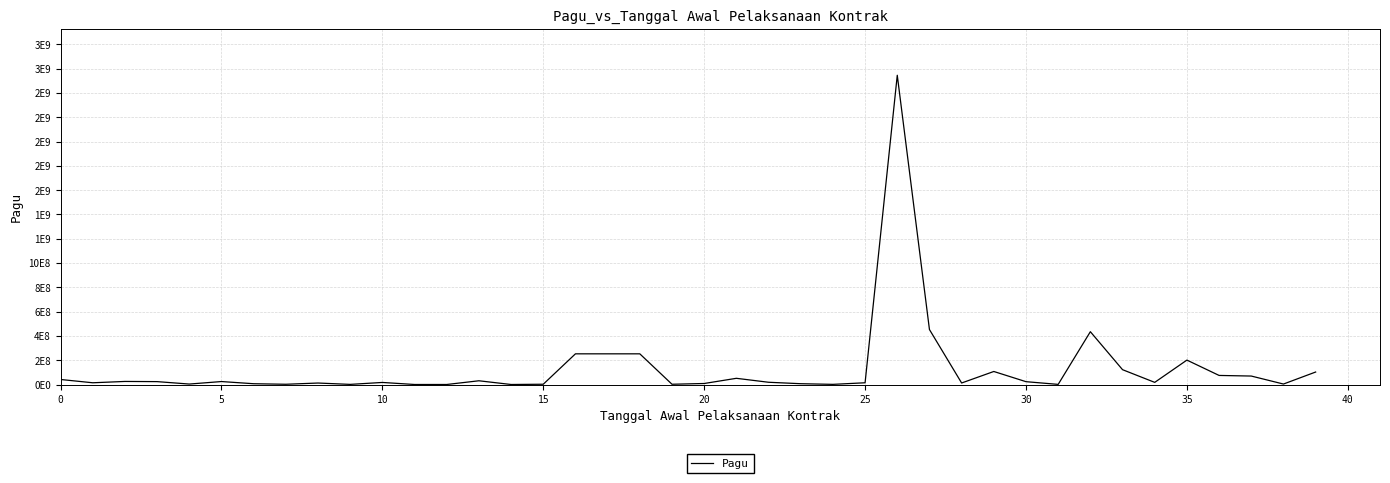

Is this an area chart (filled region under the line)?

No